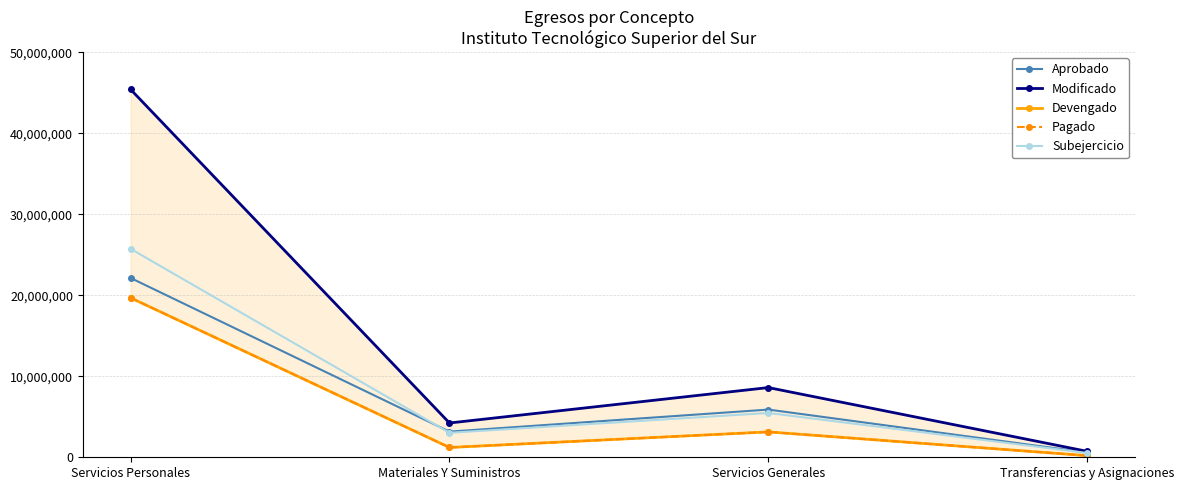

Read the Aprobado value at Servicios Generales.

5888706.0